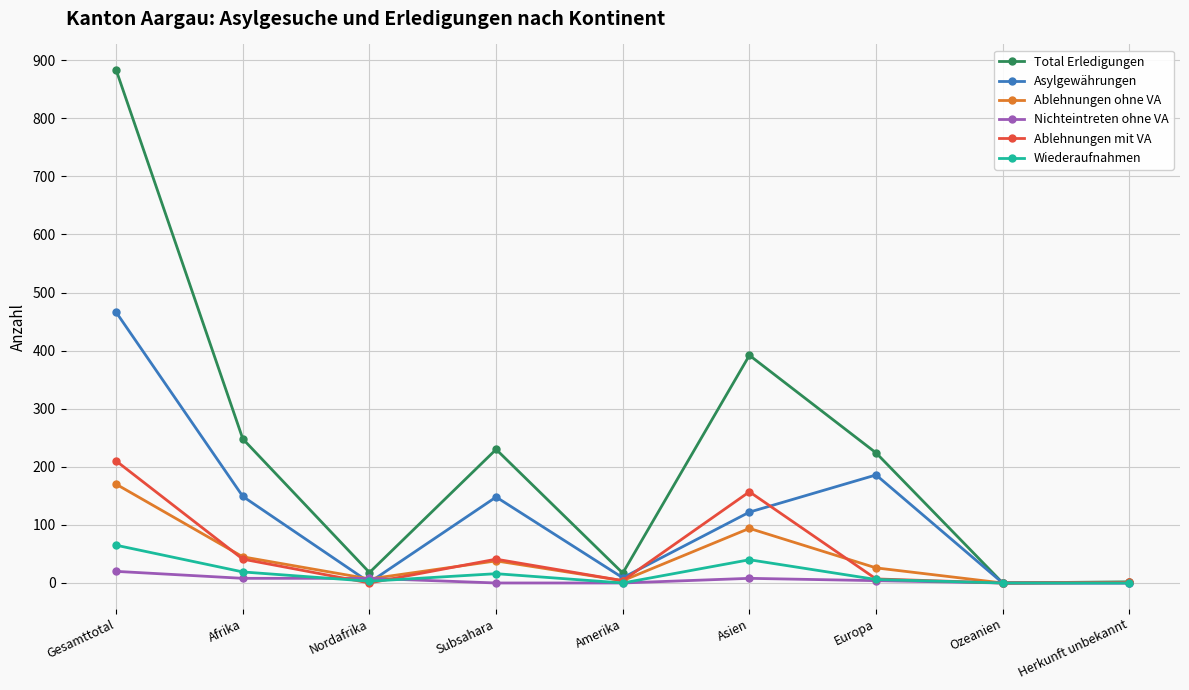

Count the number of categories in the chart.

9